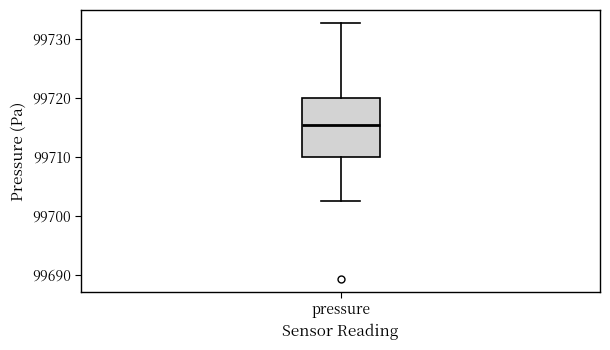

Where does the upper whisker of the box for pressure end on the y-axis? The values are not printed on the chart, so give them approximately, as read against the axis.

99733